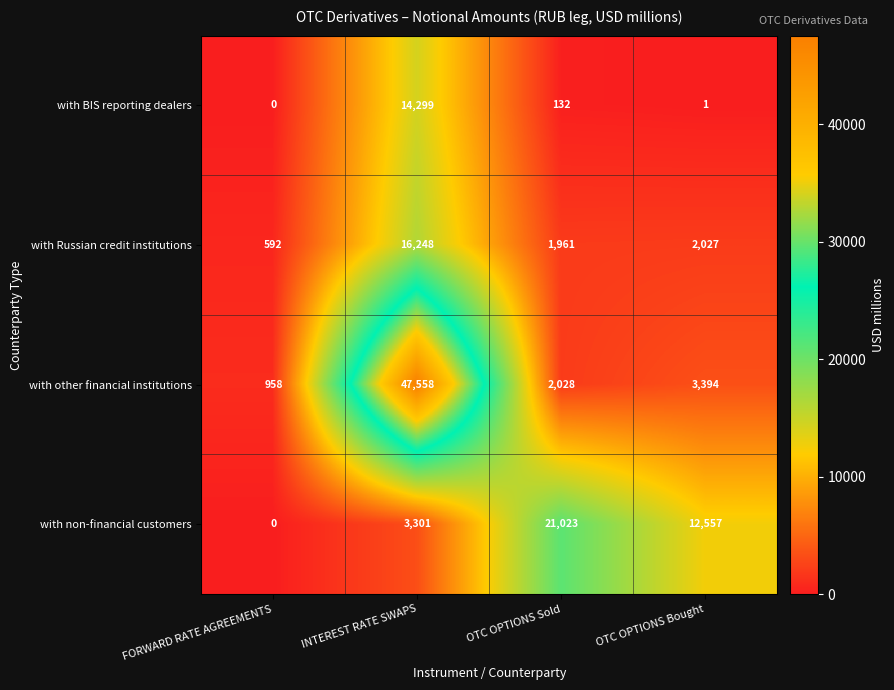

Rank the series by their average value, from highest to lowest.

with other financial institutions, with non-financial customers, with Russian credit institutions, with BIS reporting dealers